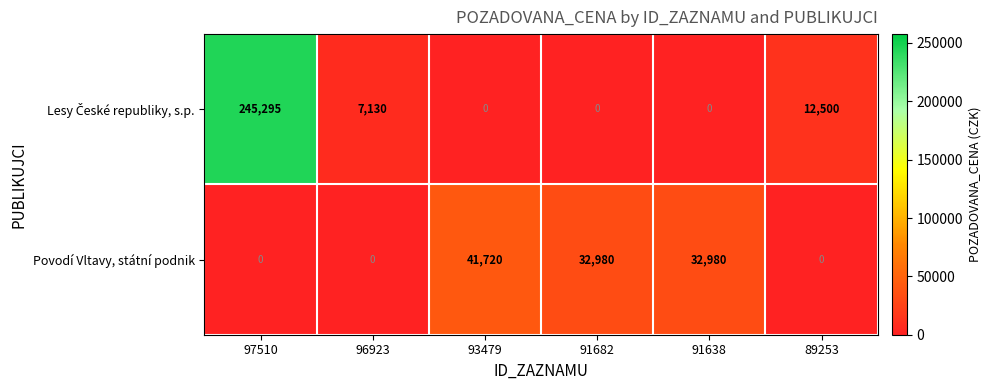

What is the difference between the highest and lowest values at 97510?

245295